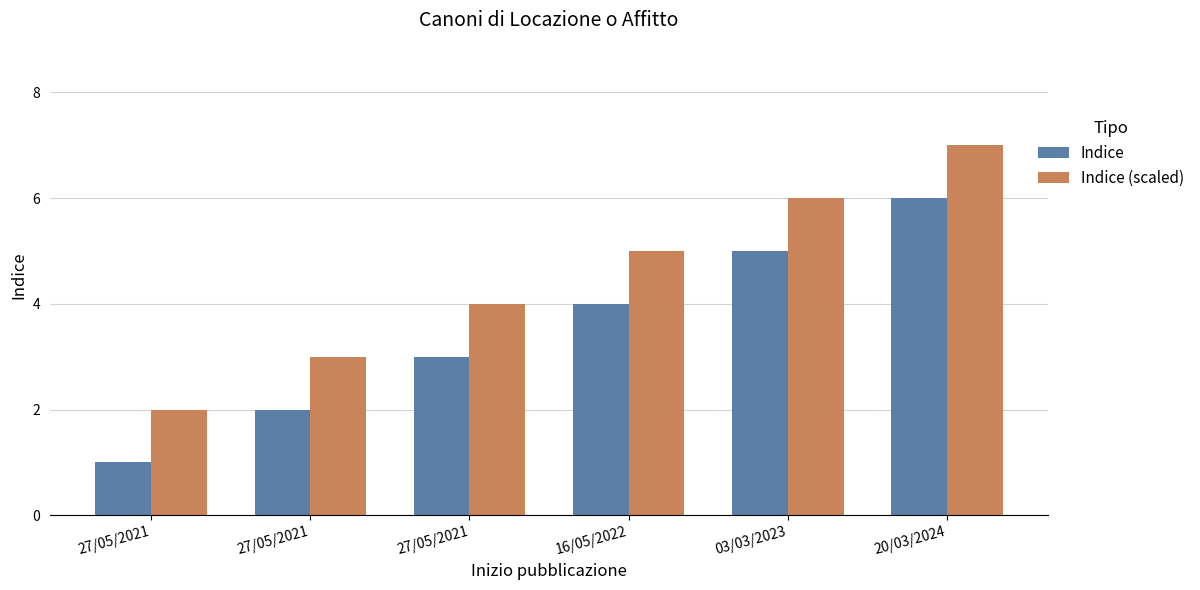

At which label is Indice closest to 3?

27/05/2021